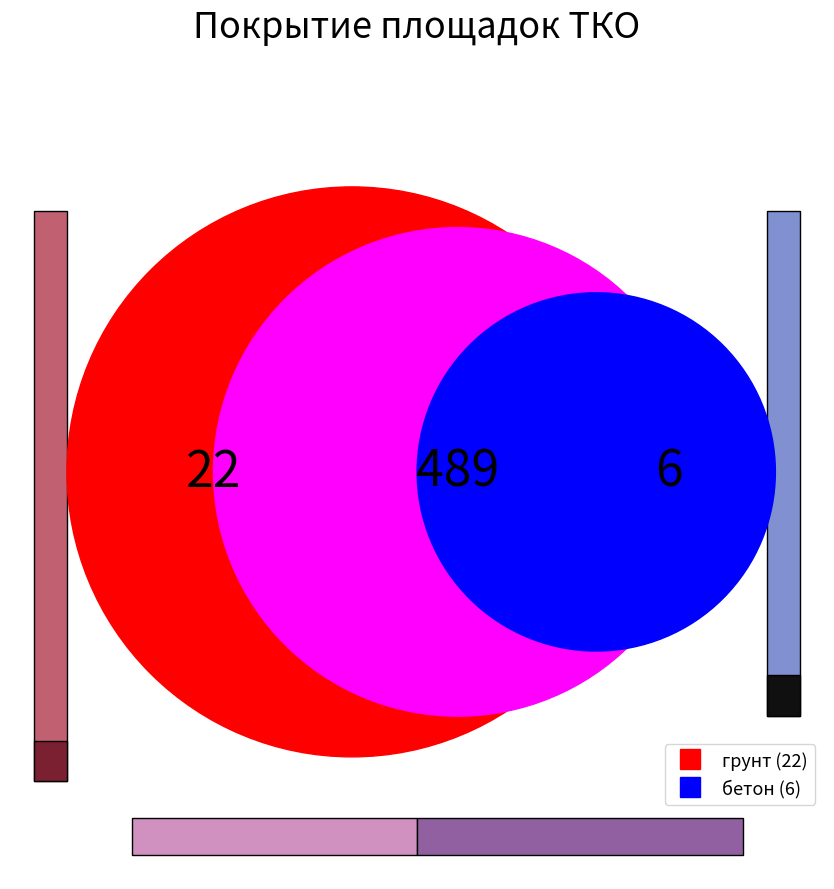

To the nearest percent, what portion does грунт represent?

2%